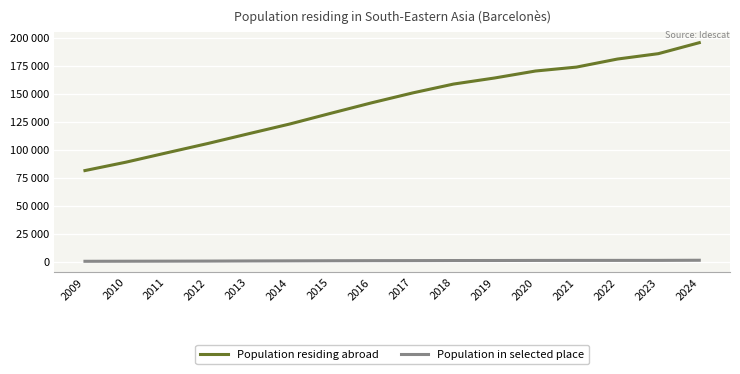

What is the value of the Population residing abroad point at the 16th from the left?

195653